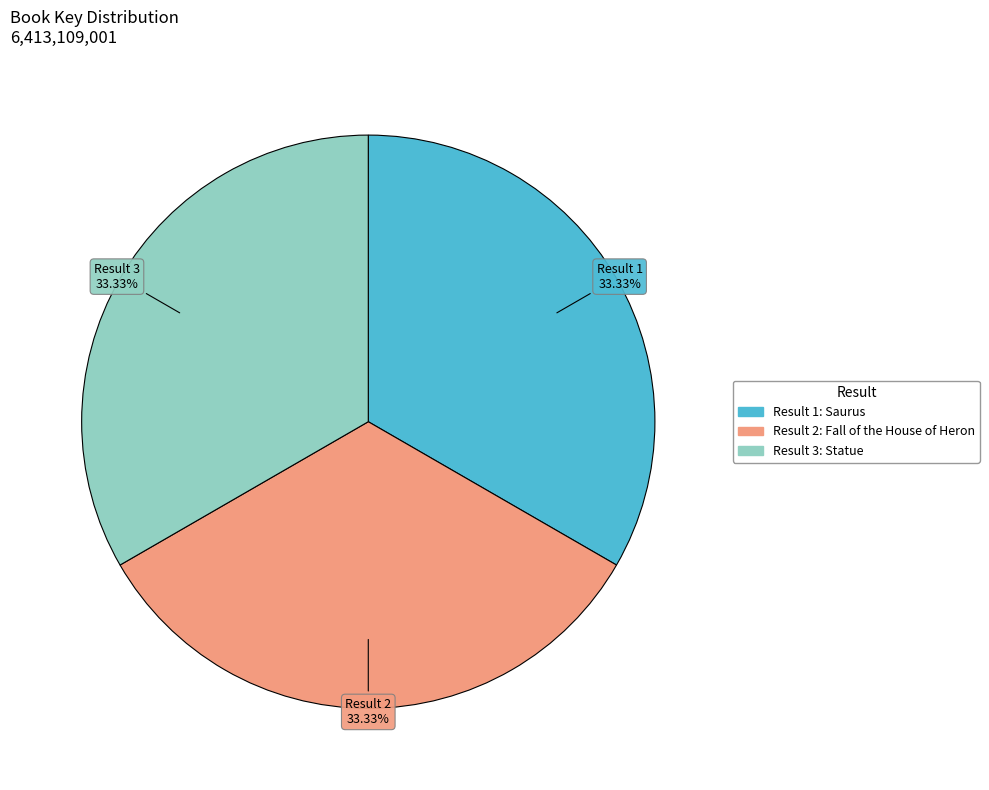

Does any single category account for the majority?

No